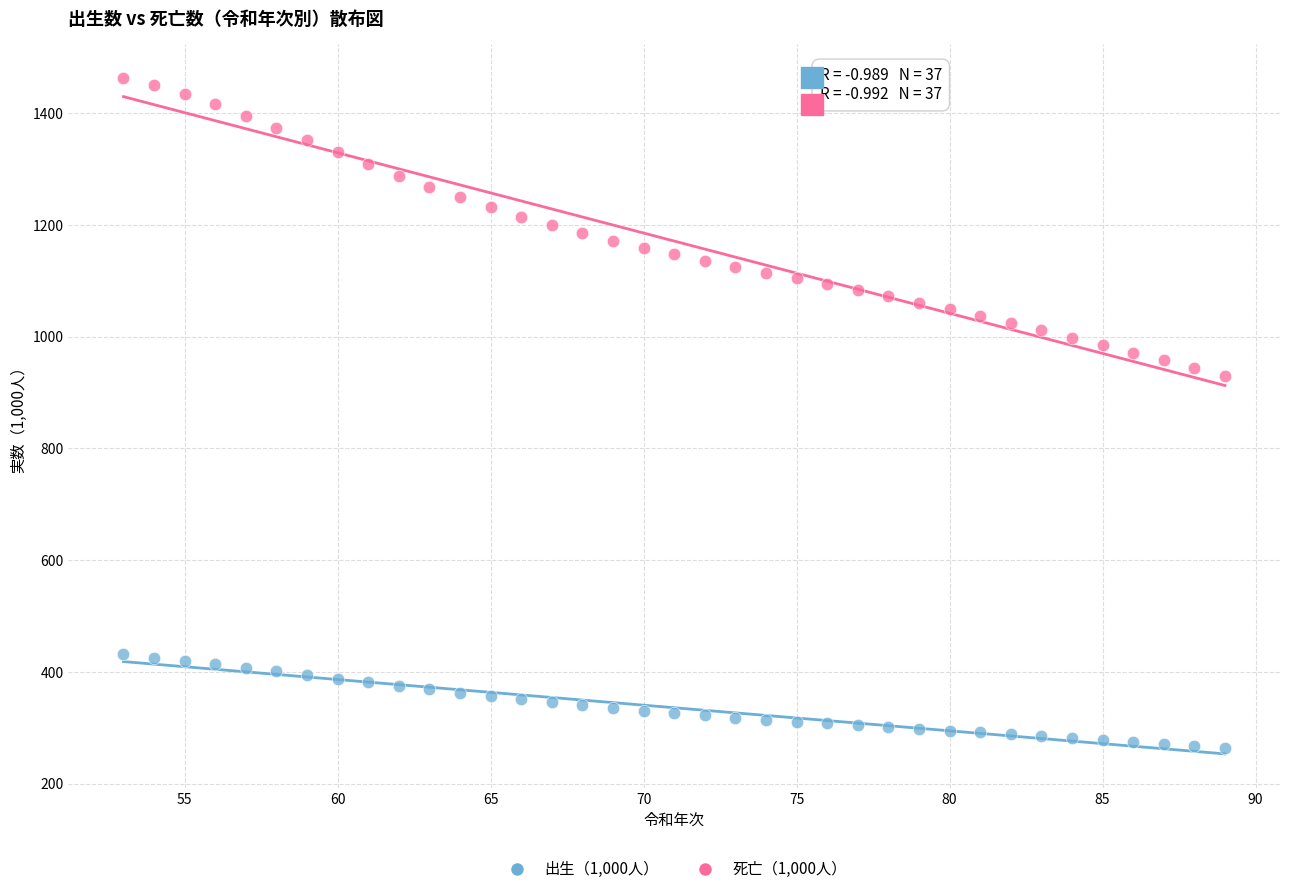

Across all series, what Y value is closest to 863?

929.6